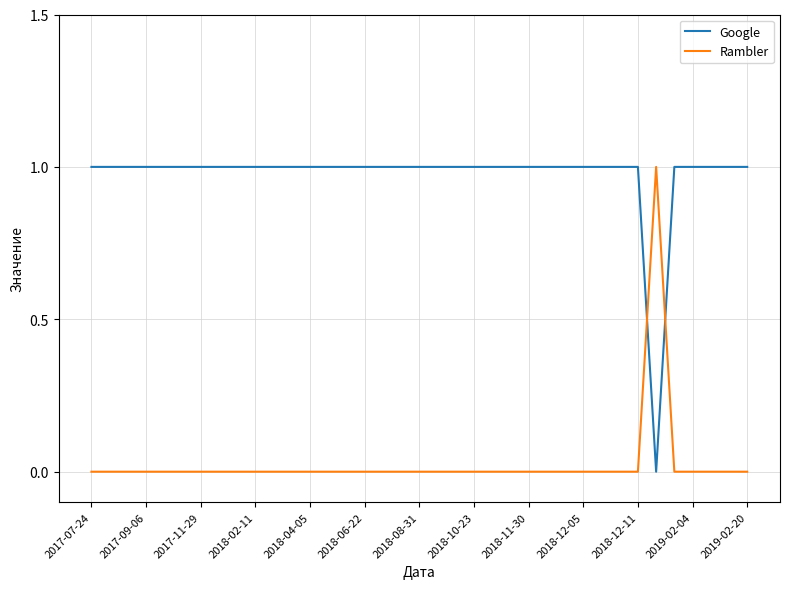

Reading left to right, transcribe all the data shown in this chart.

Google: 1	1	1	1	1	1	1	1	1	1	1	1	1	1	1	1	1	1	1	1	1	1	1	1	1	1	1	1	1	1	1	0	1	1	1	1	1
Rambler: 0	0	0	0	0	0	0	0	0	0	0	0	0	0	0	0	0	0	0	0	0	0	0	0	0	0	0	0	0	0	0	1	0	0	0	0	0